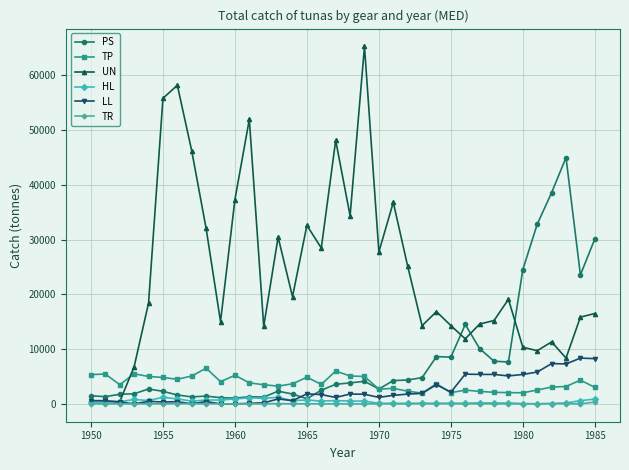

Which series has the widest spread of values?

UN